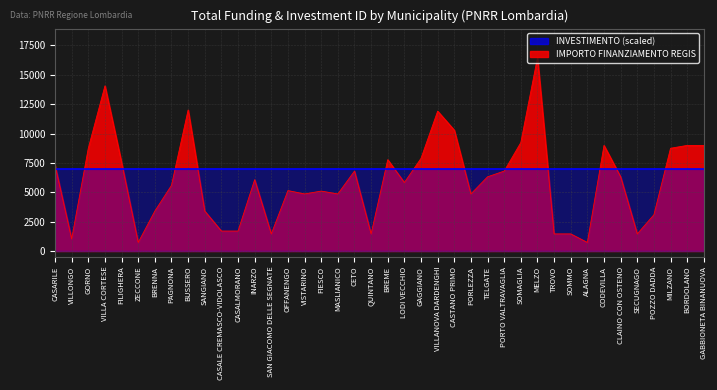

What is the label of the 5th point from the left?

FILIGHERA